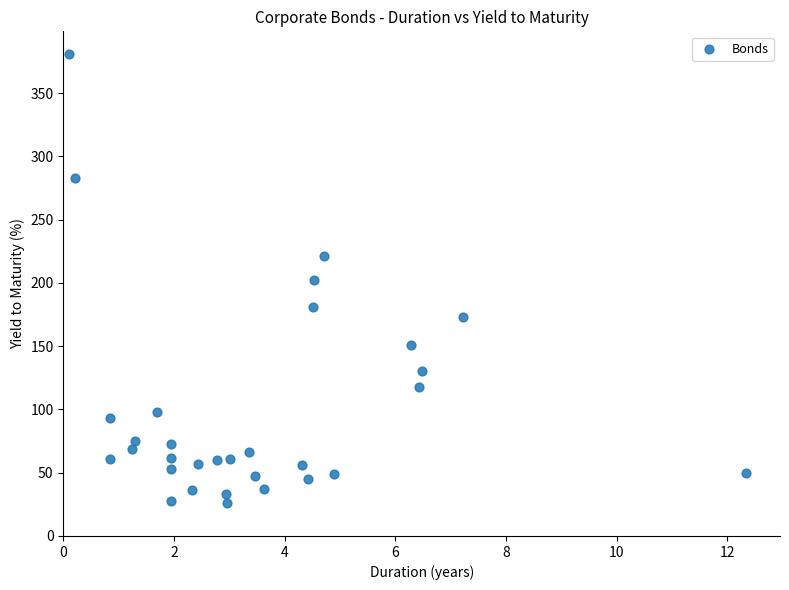

What is the range of Y values (max minus min)?

355.0